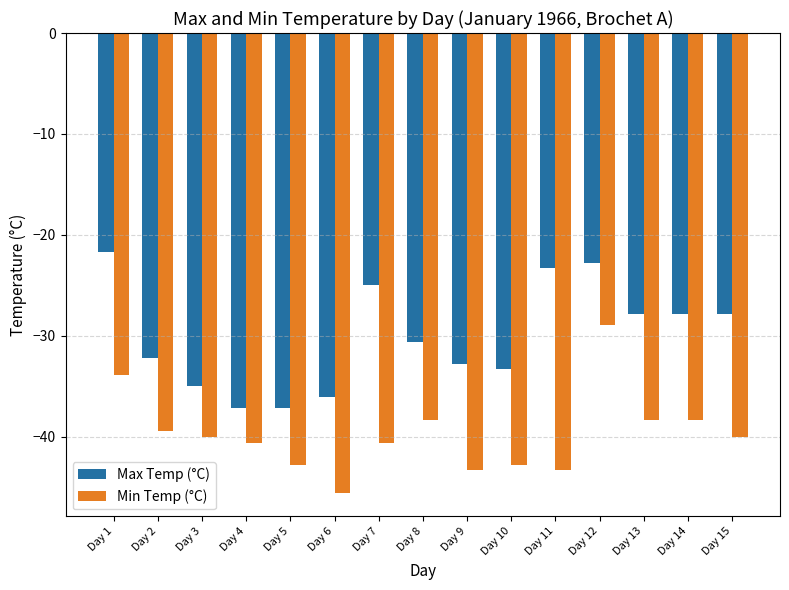

Where does the Min Temp (°C) series first go above -40?

Day 1